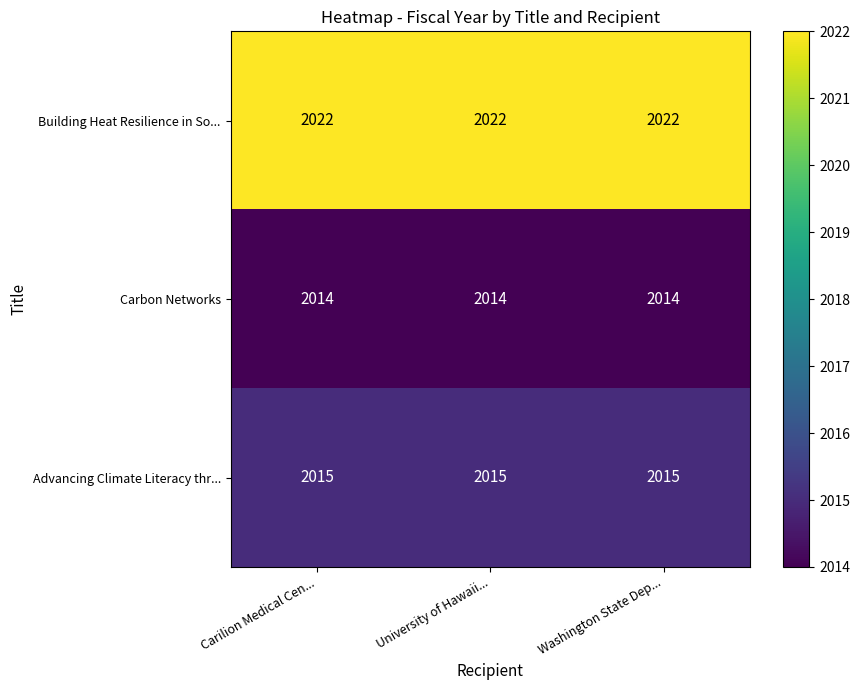

What is the approximate value of Building Heat Resilience in So... at Carilion Medical Cen...?

2022